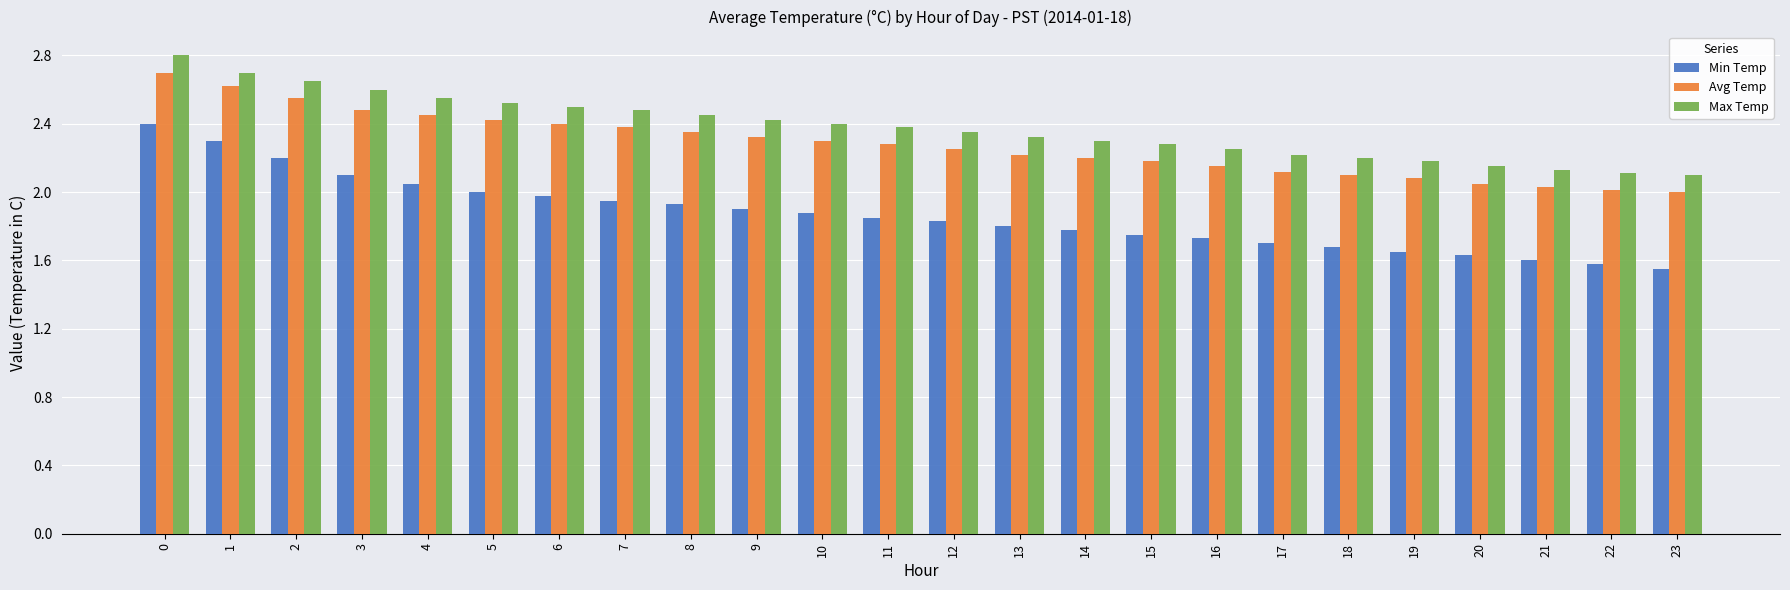

The value of Min Temp at 13 is 3.0. True or false?

False